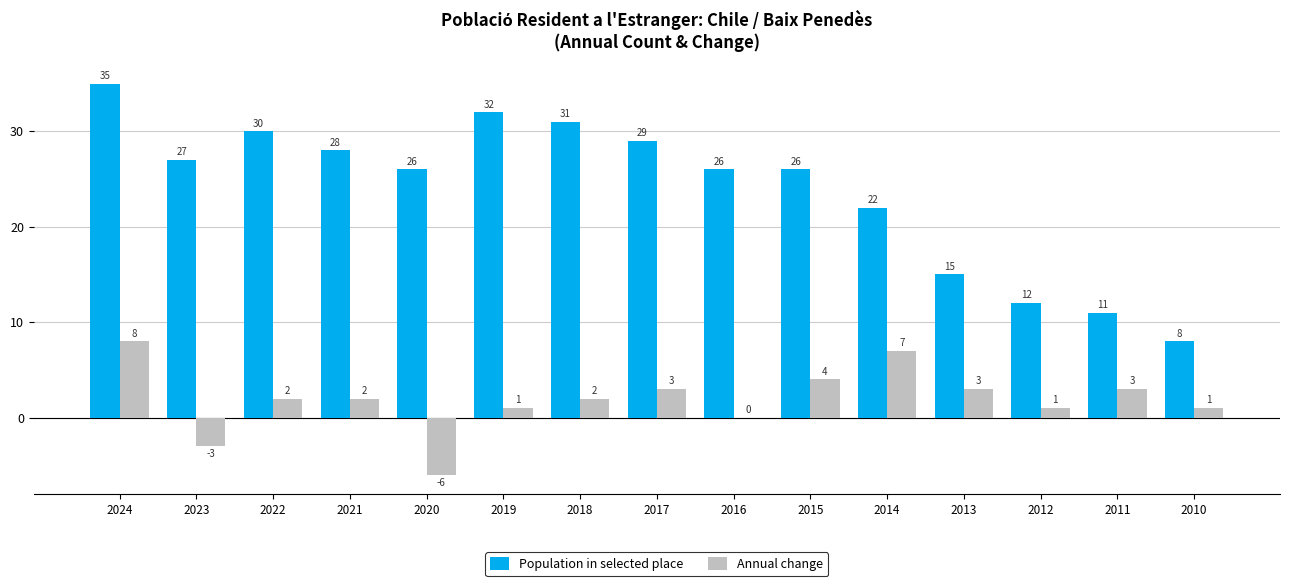

Which category has the highest value in the Population in selected place series?

2024